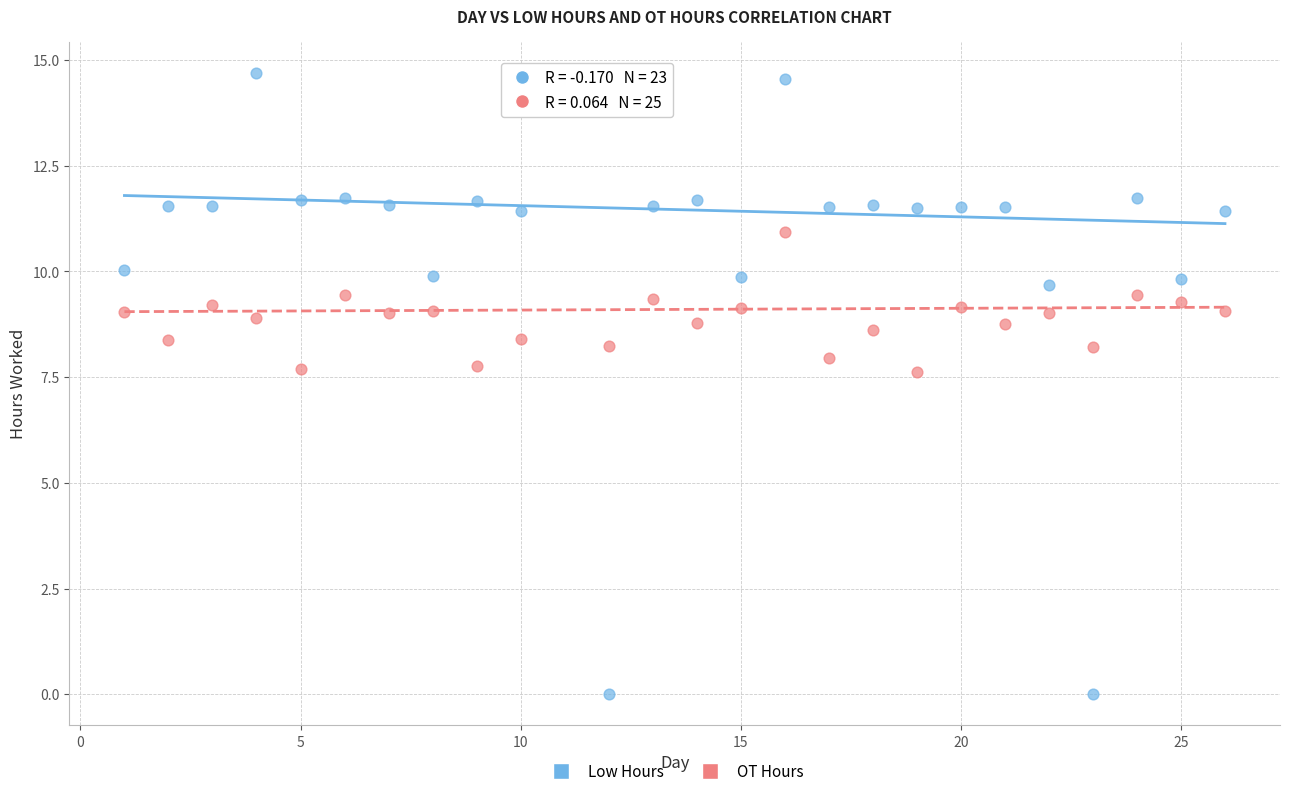

Which series reaches the maximum Y coordinate?

Low Hours